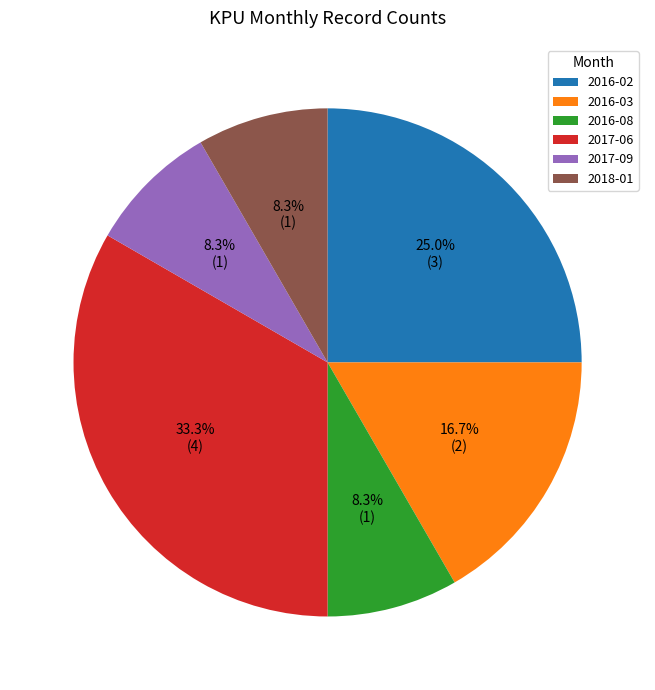

Is there any slice that represents more than half of the pie?

No